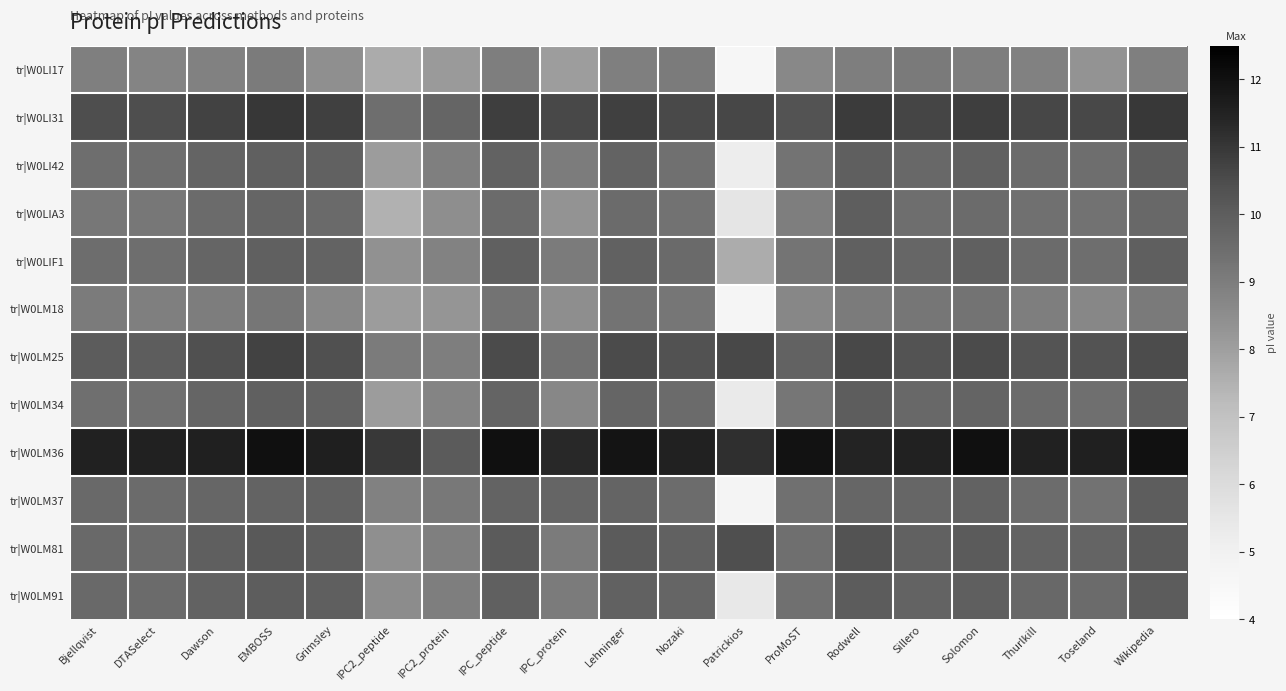

Which has a higher value, IPC_protein or Patrickios?

IPC_protein